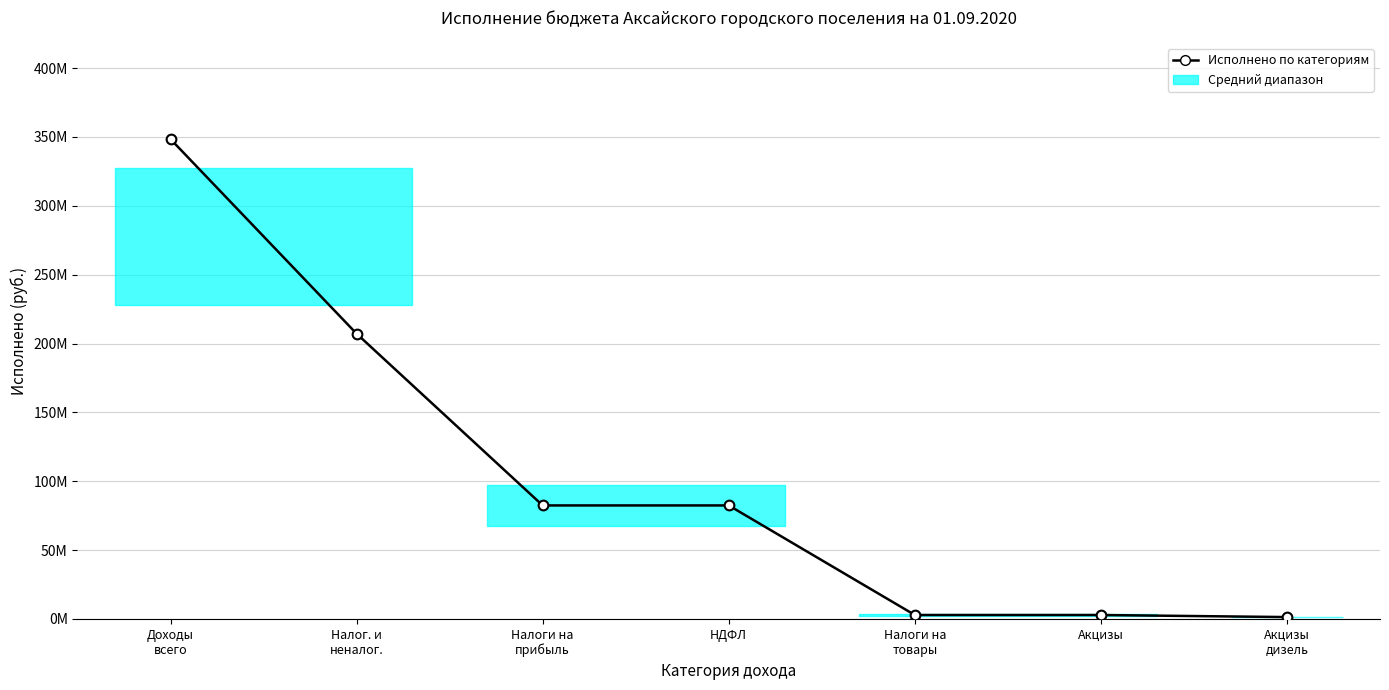

Rank the categories by value from lowest to highest.

Акцизы
дизель, Налоги на
товары, Акцизы, Налоги на
прибыль, НДФЛ, Налог. и
неналог., Доходы
всего